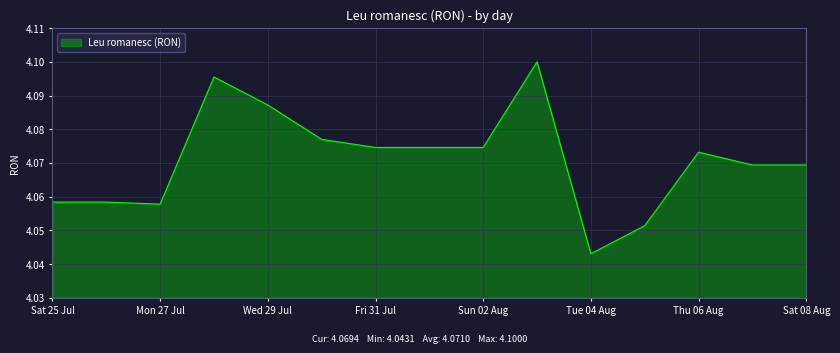

Does the chart display data point markers on the line(s)?

No